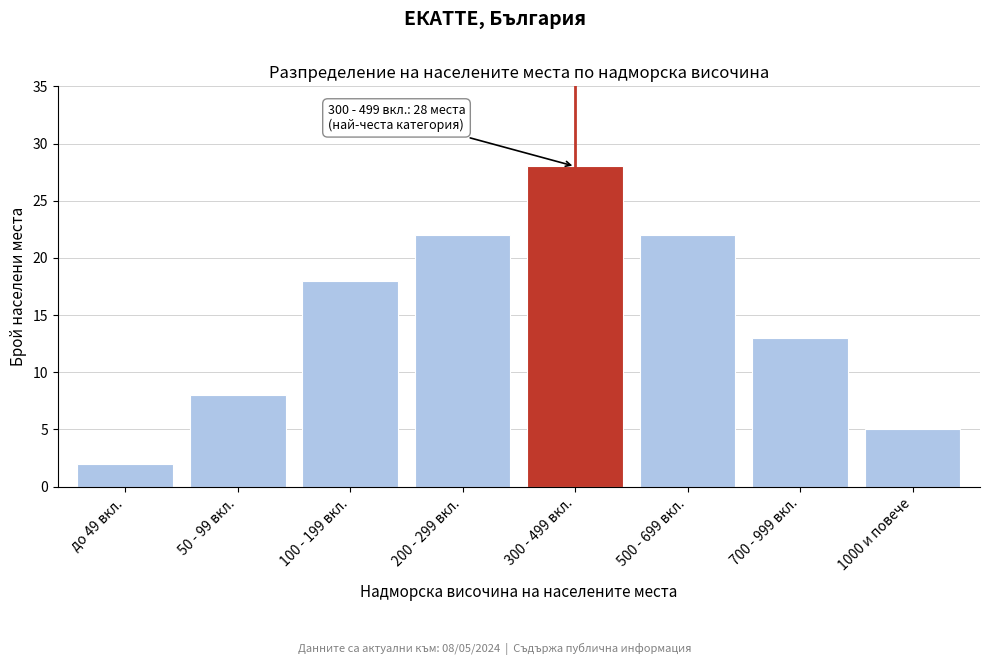

Reading left to right, extract all data points from this chart.

до 49 вкл.=2	50 - 99 вкл.=8	100 - 199 вкл.=18	200 - 299 вкл.=22	300 - 499 вкл.=28	500 - 699 вкл.=22	700 - 999 вкл.=13	1000 и повече=5